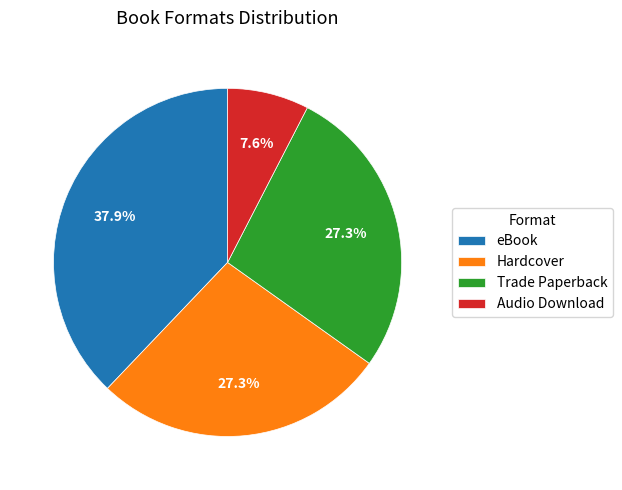

Between Audio Download and Hardcover, which is larger?

Hardcover